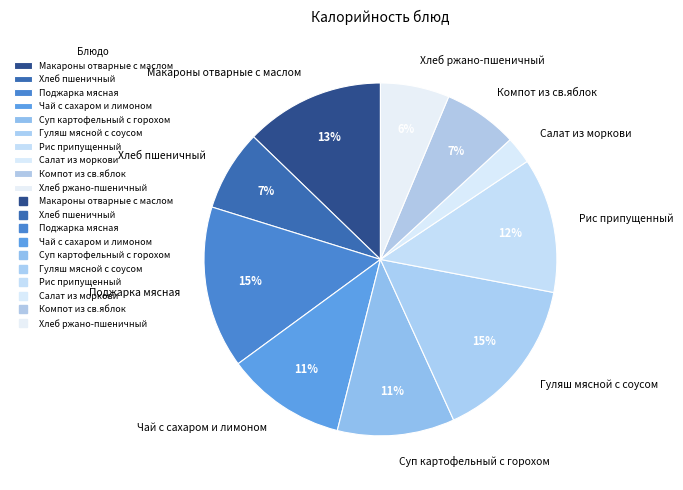

To the nearest percent, what portion does Чай с сахаром и лимоном represent?

11%